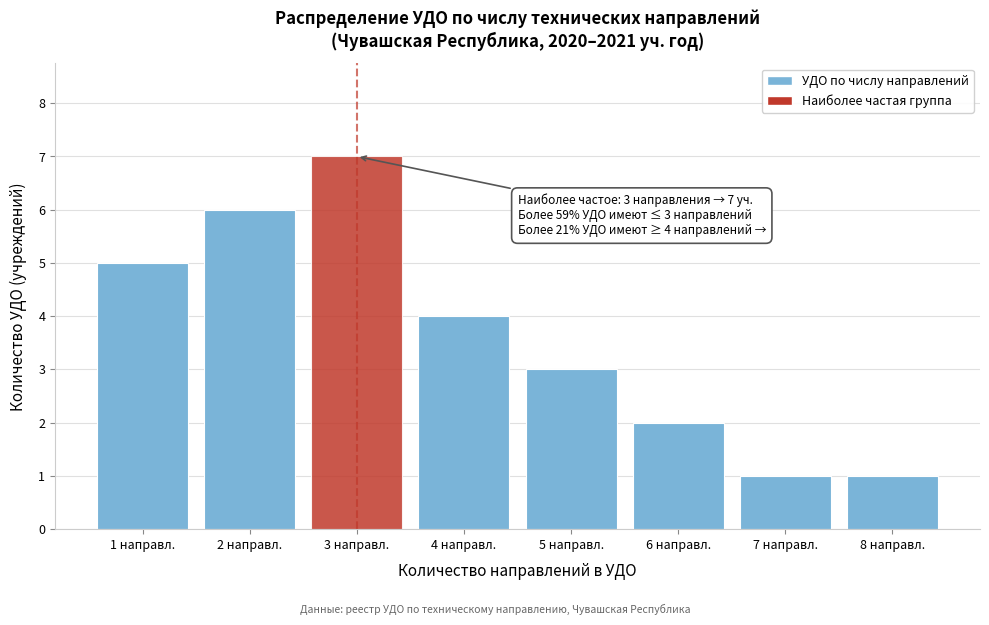

Reading left to right, extract all data points from this chart.

5	6	7	4	3	2	1	1